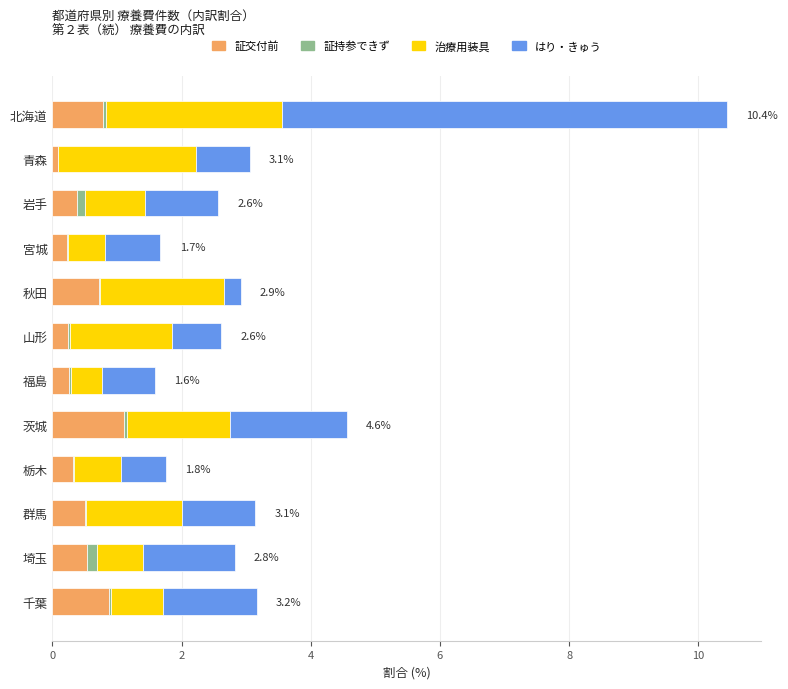

At which category is the sum across all series the highest?

北海道